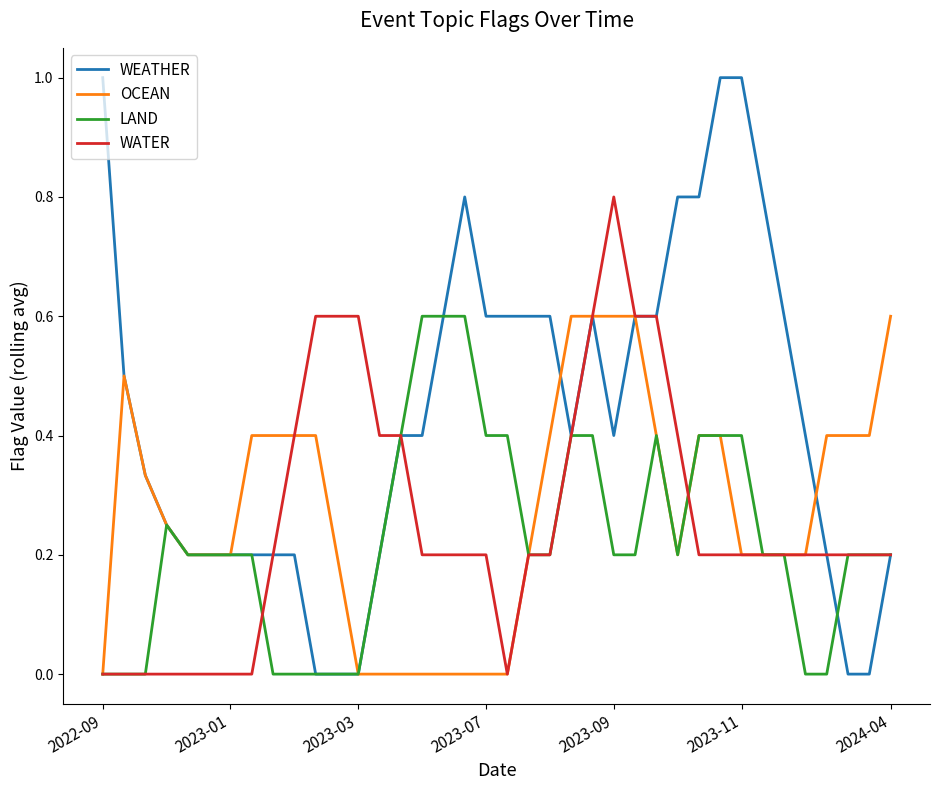

What is the maximum value shown in the chart?

1.0